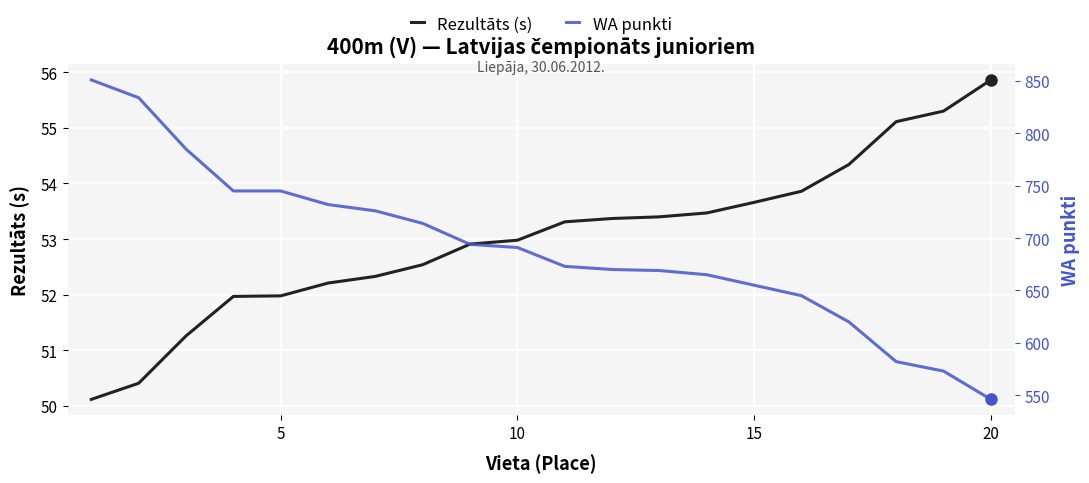

True or false: Rezultāts (s) has more than 0 interior local peaks.

False